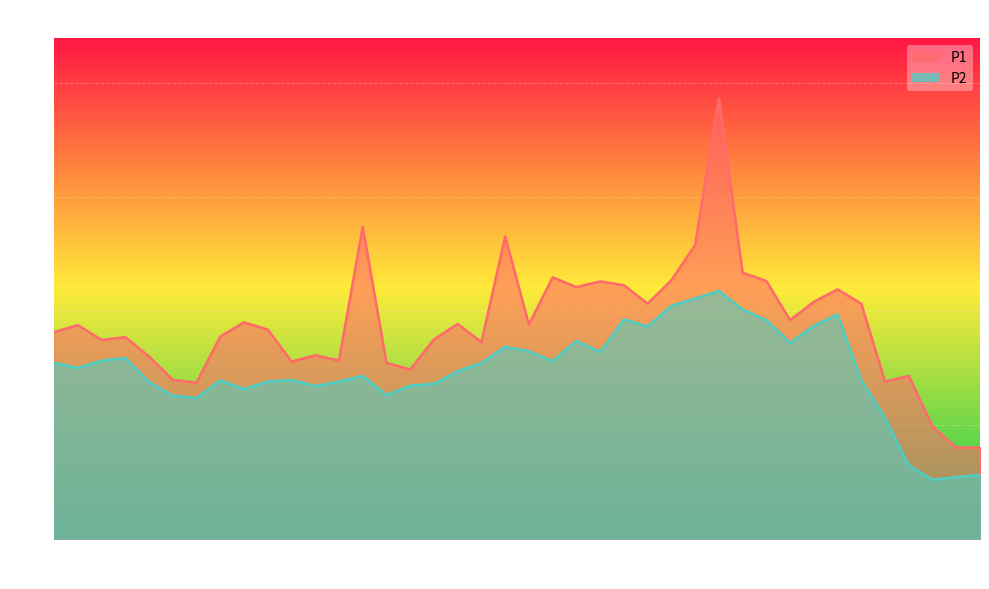

At which category does the chart reach its peak across all series?

02:26